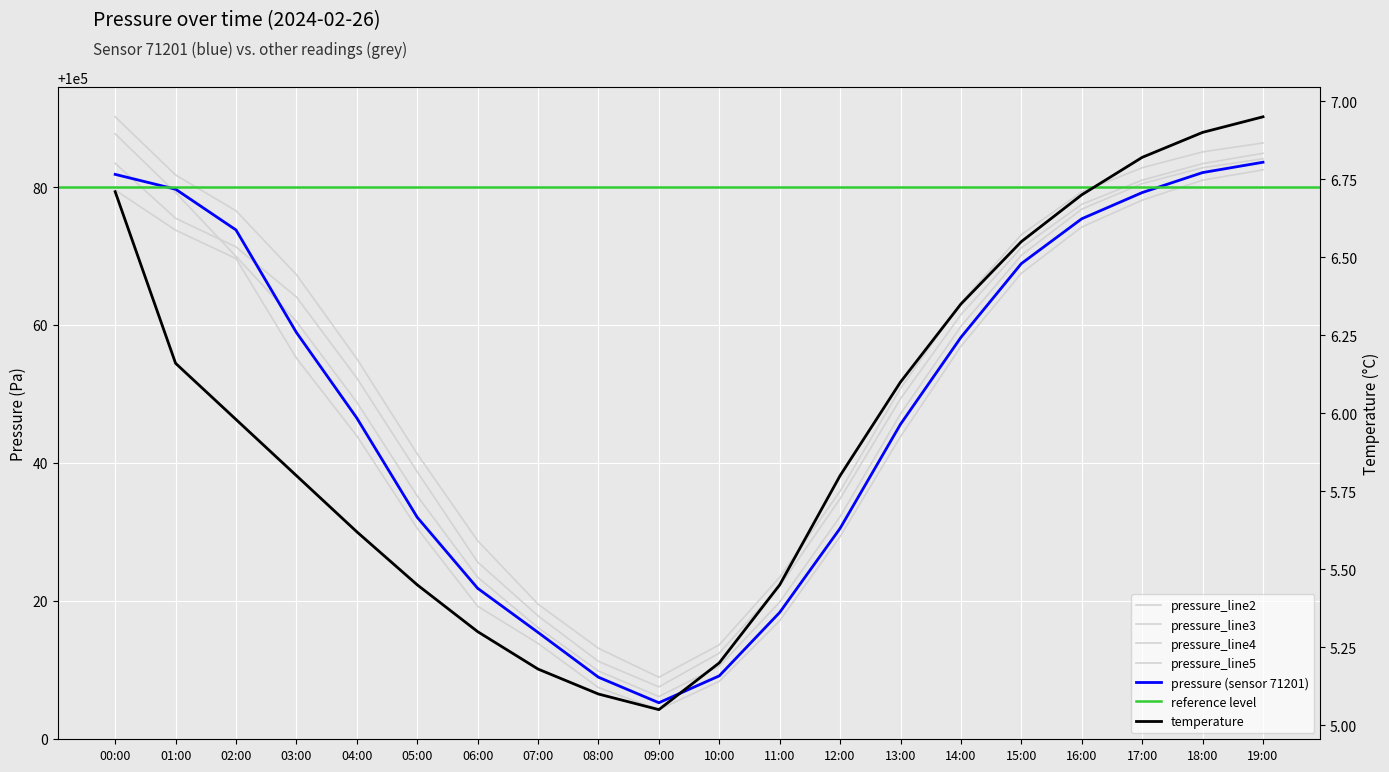

List the labels in order of pressure_line5 value, smallest first.

09:00, 08:00, 10:00, 07:00, 11:00, 06:00, 12:00, 05:00, 13:00, 04:00, 14:00, 03:00, 15:00, 02:00, 16:00, 01:00, 17:00, 18:00, 19:00, 00:00